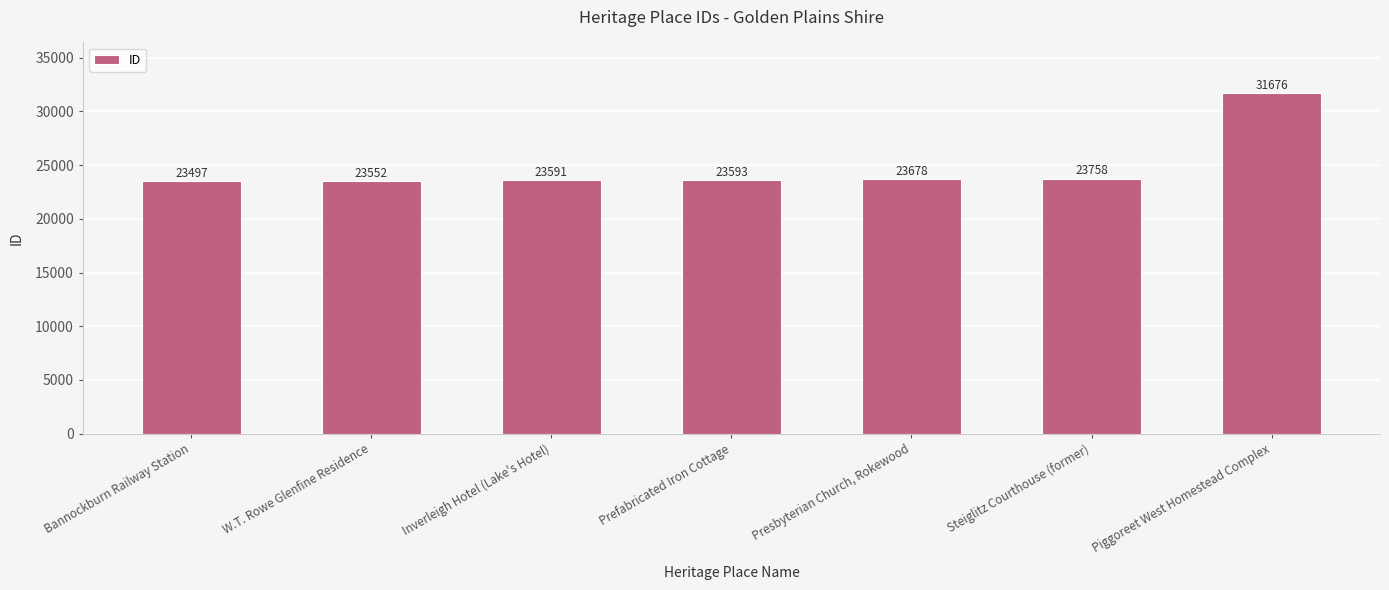

Reading right to left, transcribe all the data shown in this chart.

Piggoreet West Homestead Complex=31676	Steiglitz Courthouse (former)=23758	Presbyterian Church, Rokewood=23678	Prefabricated Iron Cottage=23593	Inverleigh Hotel (Lake's Hotel)=23591	W.T. Rowe Glenfine Residence=23552	Bannockburn Railway Station=23497